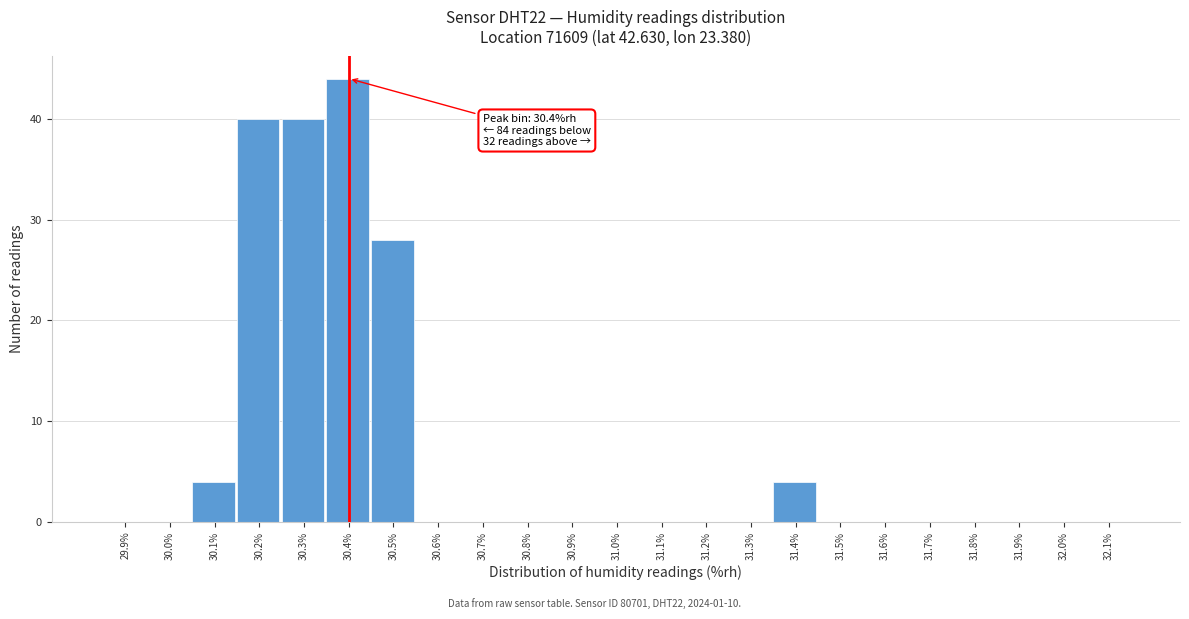

Reading right to left, extract all data points from this chart.

32.1%=0	32.0%=0	31.9%=0	31.8%=0	31.7%=0	31.6%=0	31.5%=0	31.4%=4	31.3%=0	31.2%=0	31.1%=0	31.0%=0	30.9%=0	30.8%=0	30.7%=0	30.6%=0	30.5%=28	30.4%=44	30.3%=40	30.2%=40	30.1%=4	30.0%=0	29.9%=0